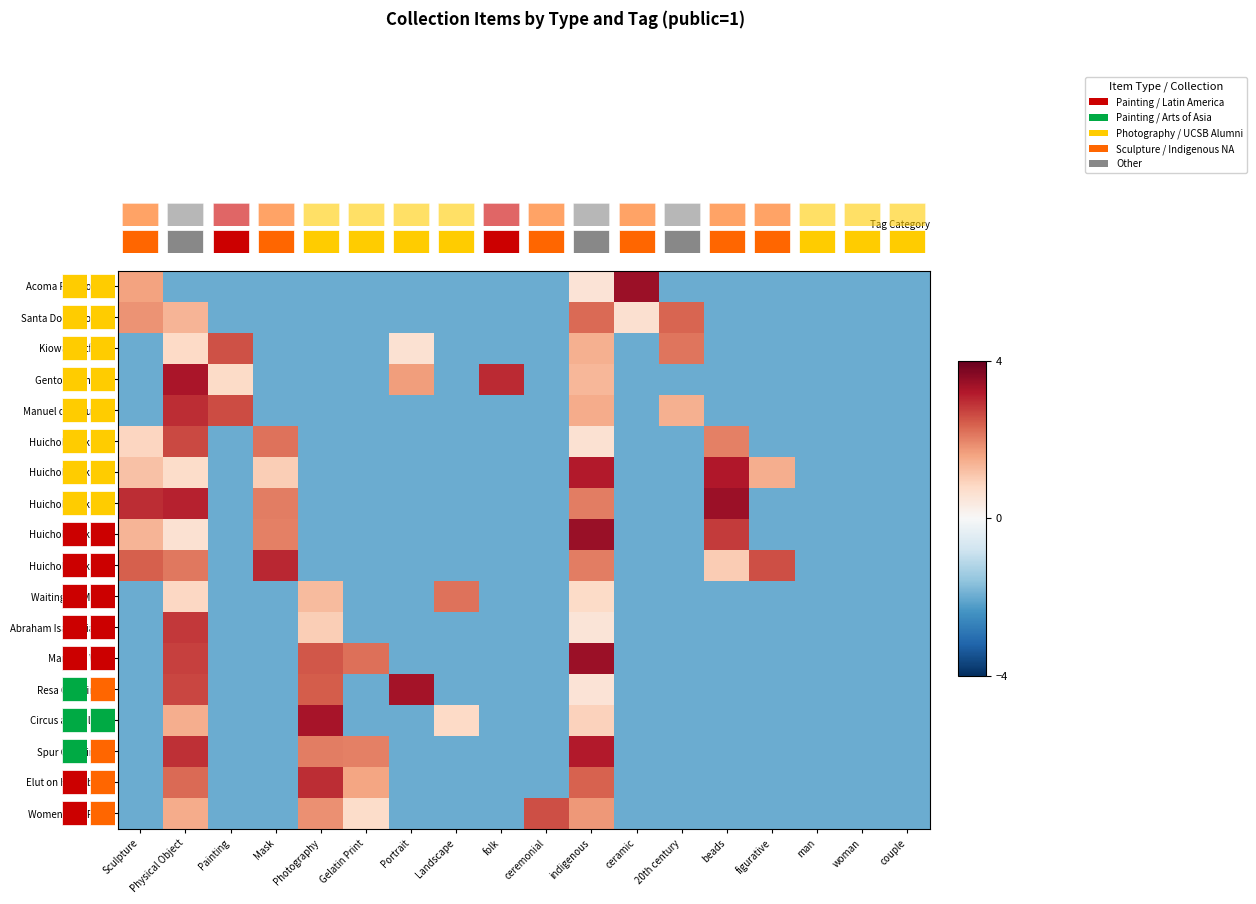

Is the value of Abraham Isaac Diablo at beads greater than the value of Waiting for Music at Sculpture?

No